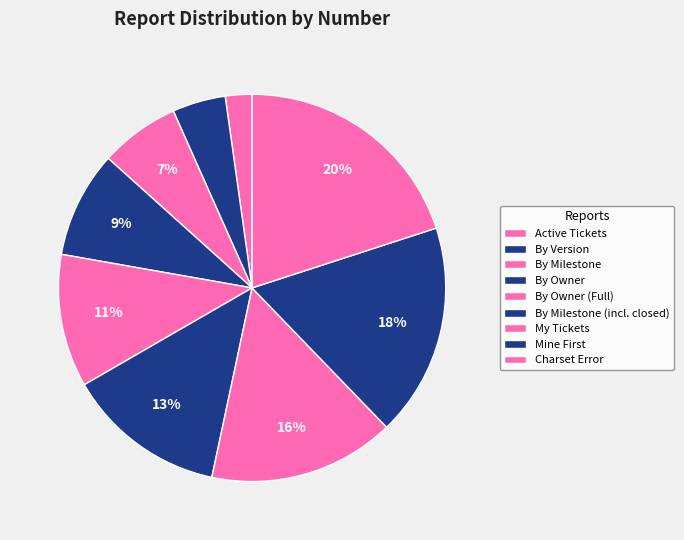

Count the number of slices in the pie.

9